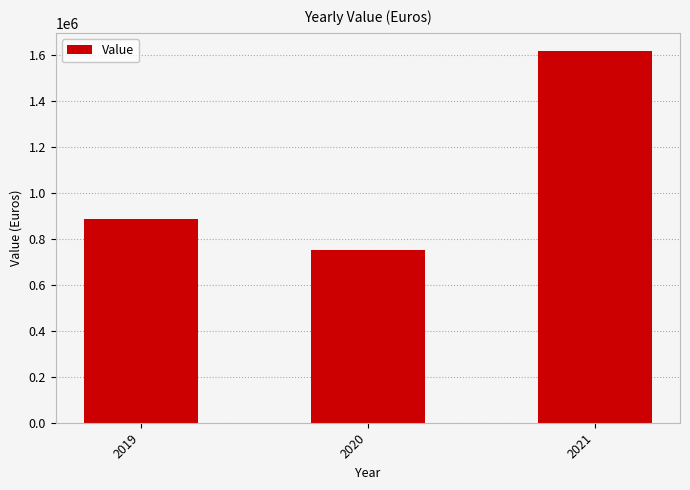

Are the bars grouped side by side (vs. stacked)?

No